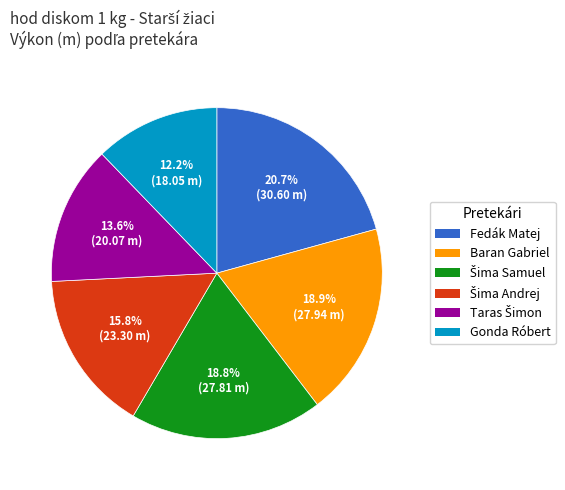

Count the number of slices in the pie.

6